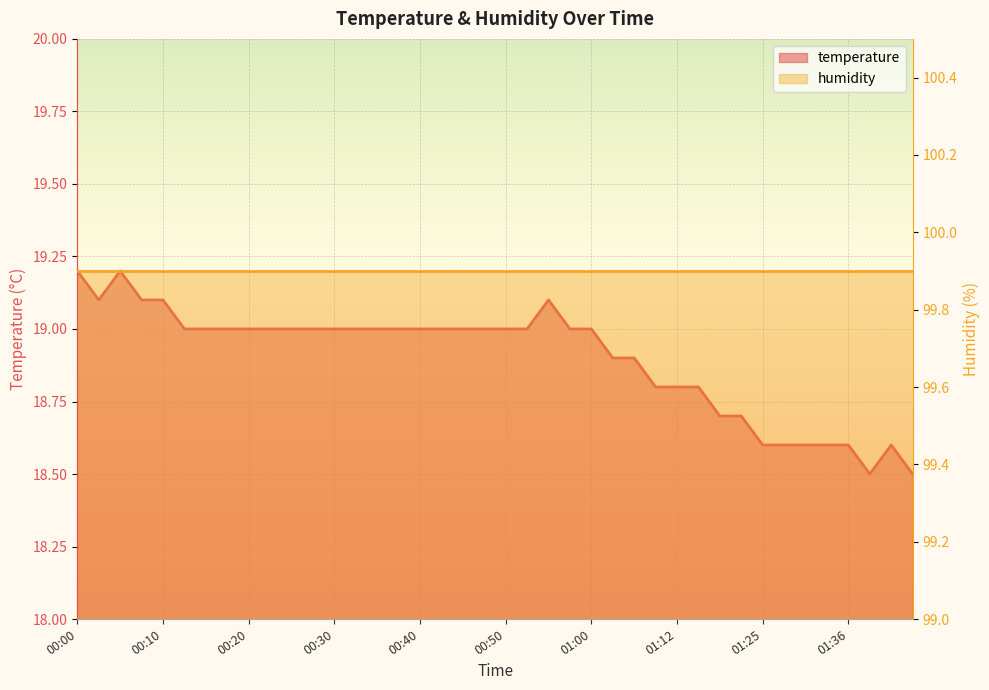

True or false: there are more than 0 points higher than both neighbors.

True